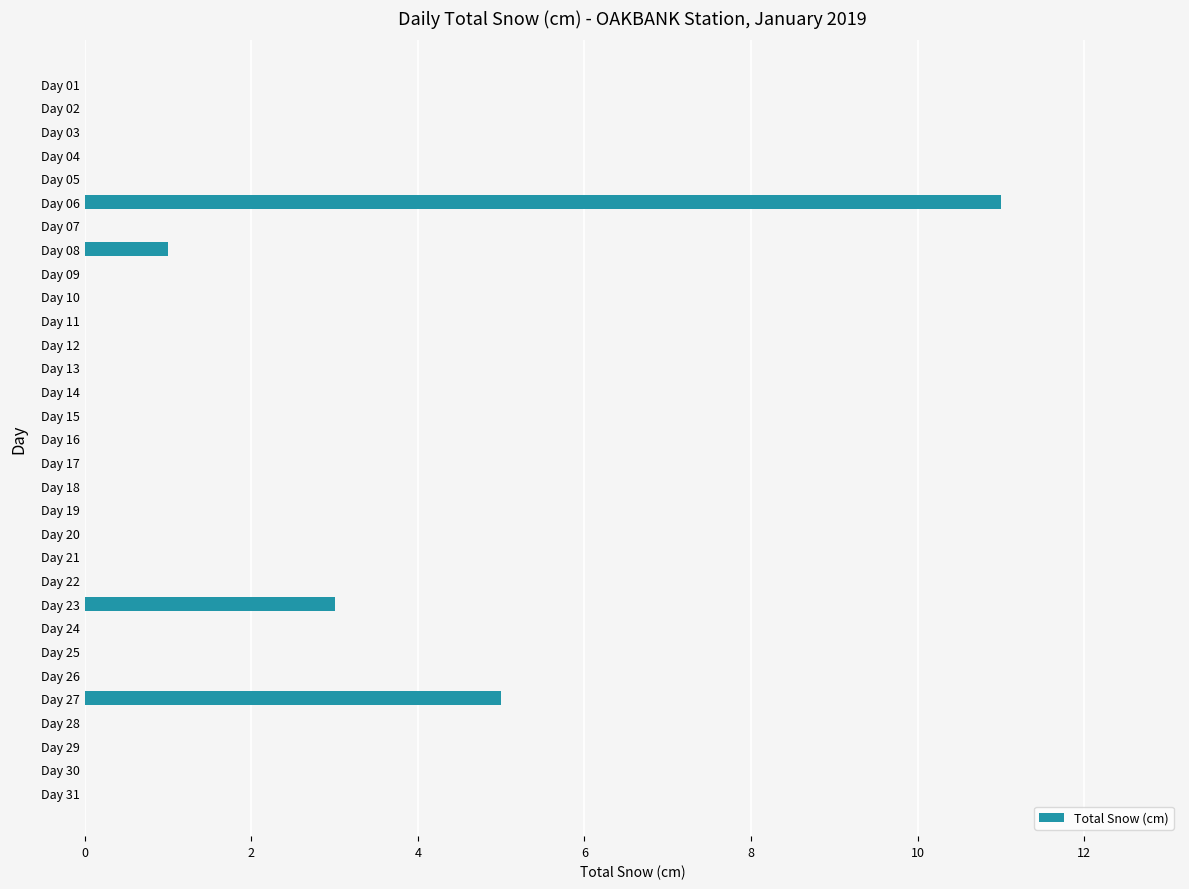

What is the sum of the values at Day 16 and Day 27?

5